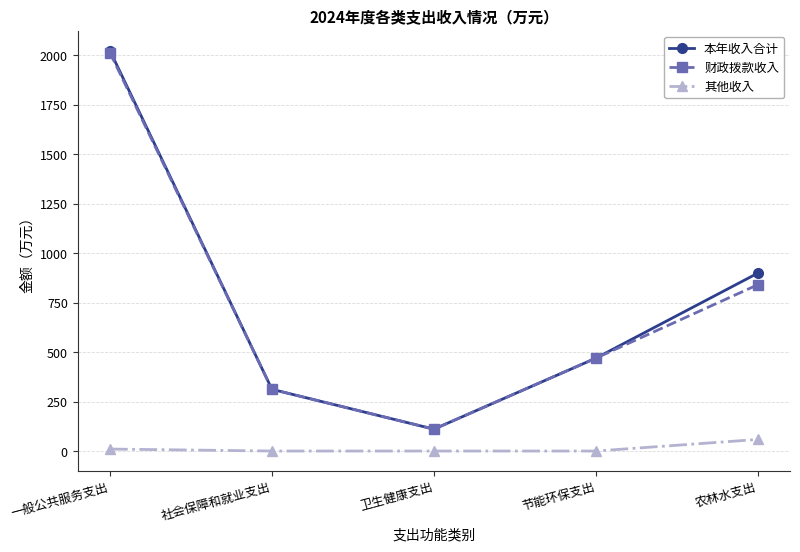

Which category has the lowest value in the 财政拨款收入 series?

卫生健康支出